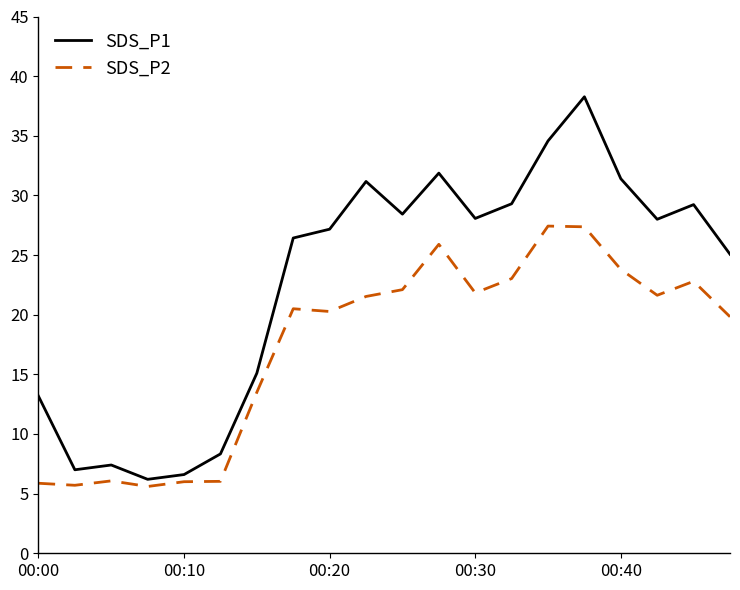

How many interior local peaks does the SDS_P1 series have?

5